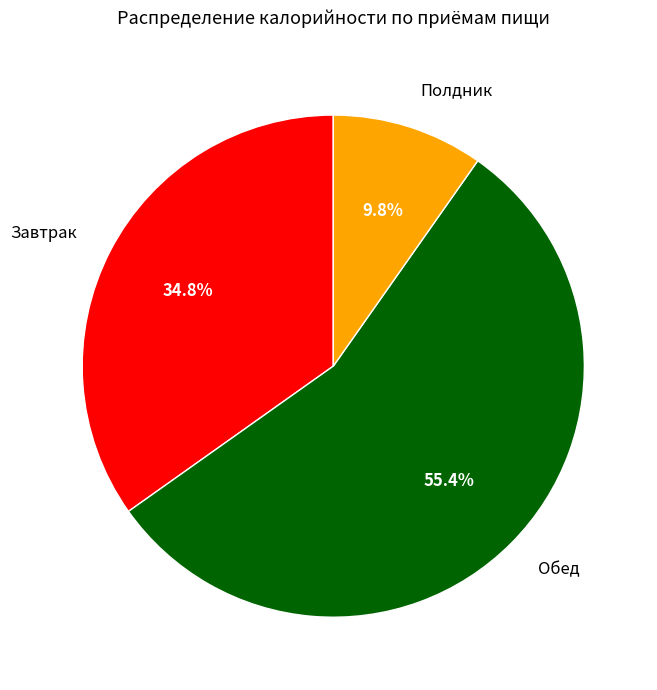

What percentage is the Полдник slice, to the nearest percent?

10%